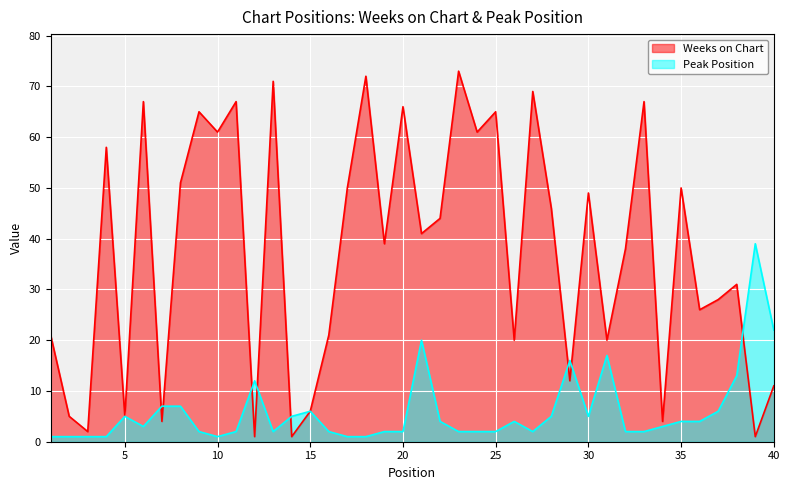

At which label does Weeks on Chart reach its peak?

23